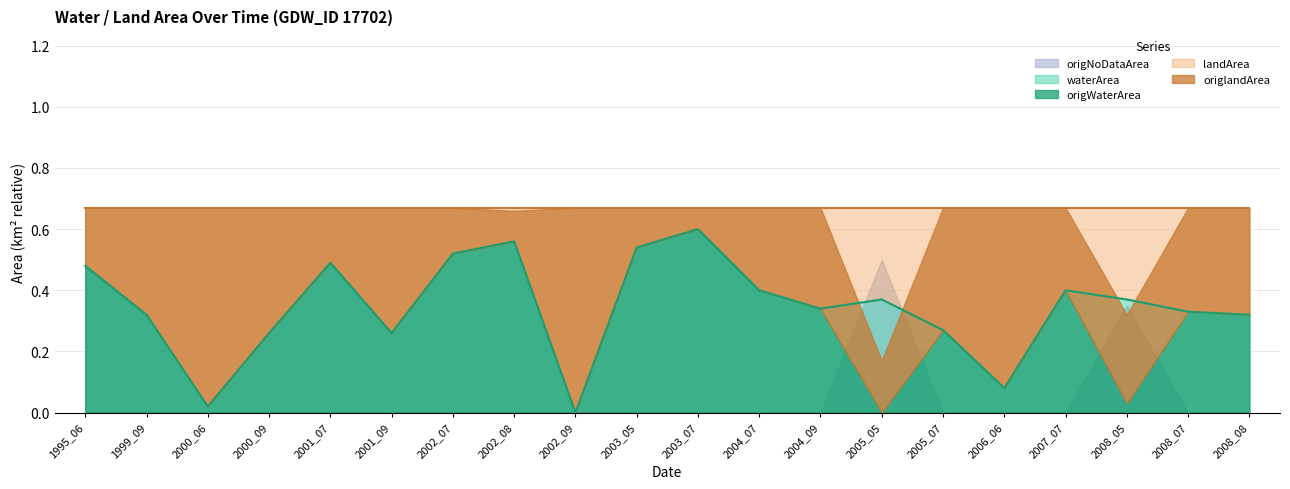

True or false: landArea and origlandArea intersect in this chart.

False